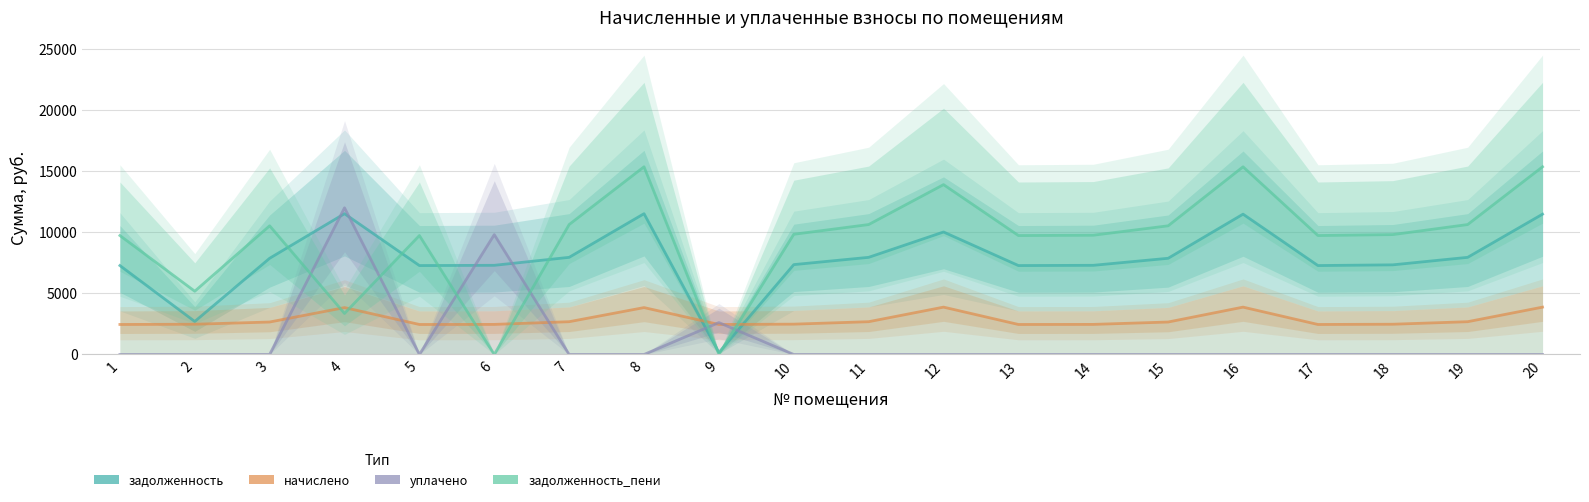

At which category is the sum across all series the highest?

4